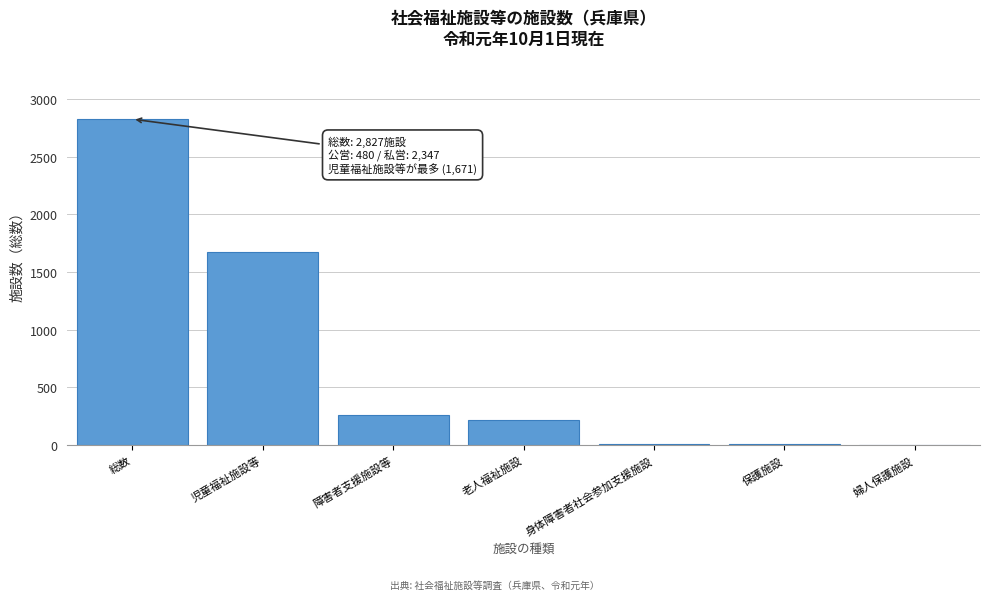

Where is the data nearest to the value 1414?

児童福祉施設等